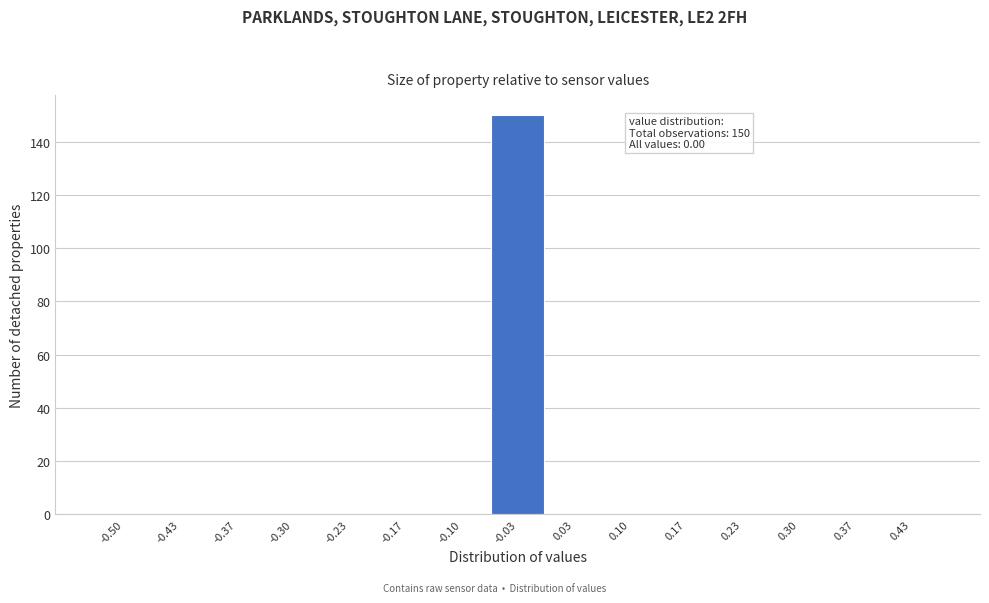

Reading left to right, extract all data points from this chart.

-0.50=0	-0.43=0	-0.37=0	-0.30=0	-0.23=0	-0.17=0	-0.10=0	-0.03=150	0.03=0	0.10=0	0.17=0	0.23=0	0.30=0	0.37=0	0.43=0